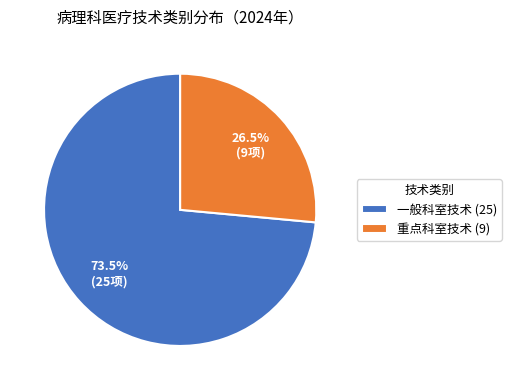

How many segments does this pie chart have?

2